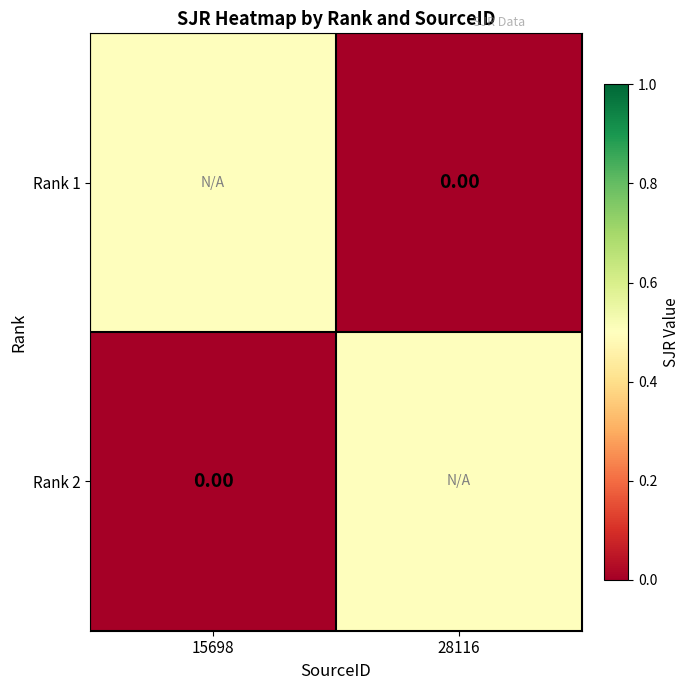

The Rank 2 series shows 0.0 at 15698. True or false?

True